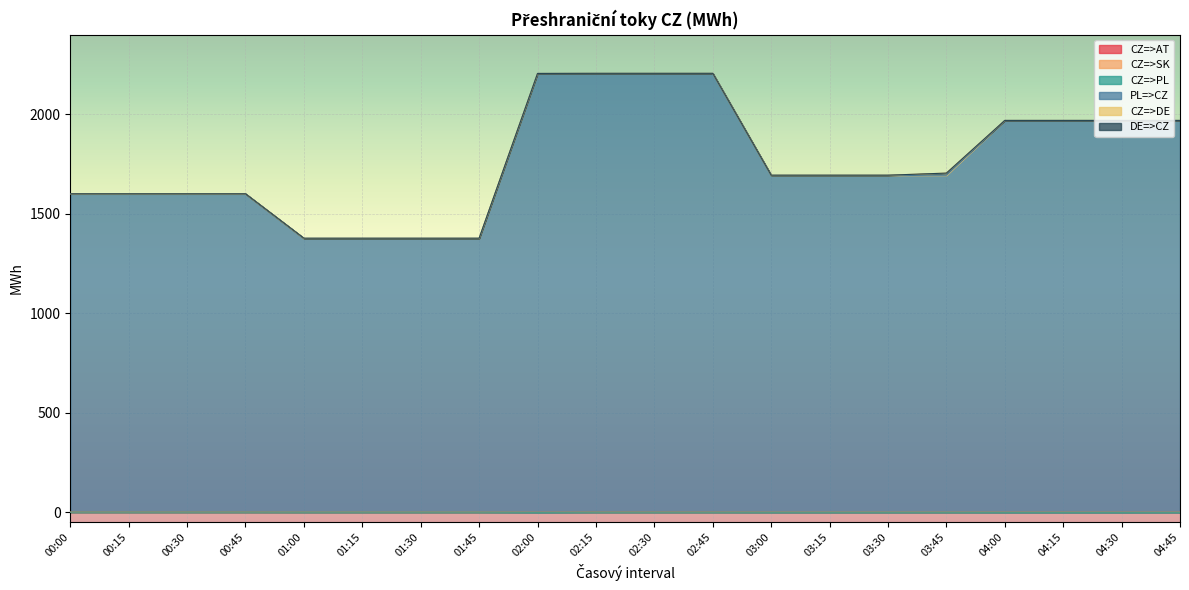

Reading left to right, extract all data points from this chart.

CZ=>AT: 00:00=0.7	00:15=0.7	00:30=0.7	00:45=0.7	01:00=0.1	01:15=0.1	01:30=0.1	01:45=0.1	02:00=0.0	02:15=0.5	02:30=0.5	02:45=0.5	03:00=0.1	03:15=0.1	03:30=0.1	03:45=0.1	04:00=0.1	04:15=0.1	04:30=0.0	04:45=0.1
CZ=>SK: 00:00=0.1	00:15=0.1	00:30=0.1	00:45=0.1	01:00=0.5	01:15=0.5	01:30=0.5	01:45=0.5	02:00=0.0	02:15=0.0	02:30=0.0	02:45=0.0	03:00=0.2	03:15=0.2	03:30=0.2	03:45=0.2	04:00=0.0	04:15=0.0	04:30=0.0	04:45=0.0
CZ=>PL: 00:00=0.0	00:15=0.0	00:30=0.0	00:45=0.0	01:00=0.0	01:15=0.0	01:30=0.0	01:45=0.0	02:00=0.0	02:15=0.0	02:30=0.0	02:45=0.0	03:00=0.0	03:15=0.0	03:30=0.0	03:45=0.0	04:00=0.0	04:15=0.0	04:30=0.0	04:45=0.0
PL=>CZ: 00:00=1599.5	00:15=1599.5	00:30=1599.5	00:45=1599.5	01:00=1375.9	01:15=1375.9	01:30=1375.9	01:45=1375.9	02:00=2205.1	02:15=2205.1	02:30=2205.1	02:45=2205.1	03:00=1693.3	03:15=1693.3	03:30=1693.3	03:45=1693.3	04:00=1968.9	04:15=1968.9	04:30=1968.9	04:45=1968.9
CZ=>DE: 00:00=0.0	00:15=0.0	00:30=0.0	00:45=0.0	01:00=0.0	01:15=0.0	01:30=0.0	01:45=0.0	02:00=0.0	02:15=0.0	02:30=0.0	02:45=0.0	03:00=0.0	03:15=0.0	03:30=0.0	03:45=10.8	04:00=0.0	04:15=0.0	04:30=0.0	04:45=0.0
DE=>CZ: 00:00=0.2	00:15=0.2	00:30=0.2	00:45=0.2	01:00=0.6	01:15=0.6	01:30=0.6	01:45=0.6	02:00=0.1	02:15=0.1	02:30=0.1	02:45=0.1	03:00=0.2	03:15=0.2	03:30=0.2	03:45=0.0	04:00=0.1	04:15=0.1	04:30=0.1	04:45=0.1